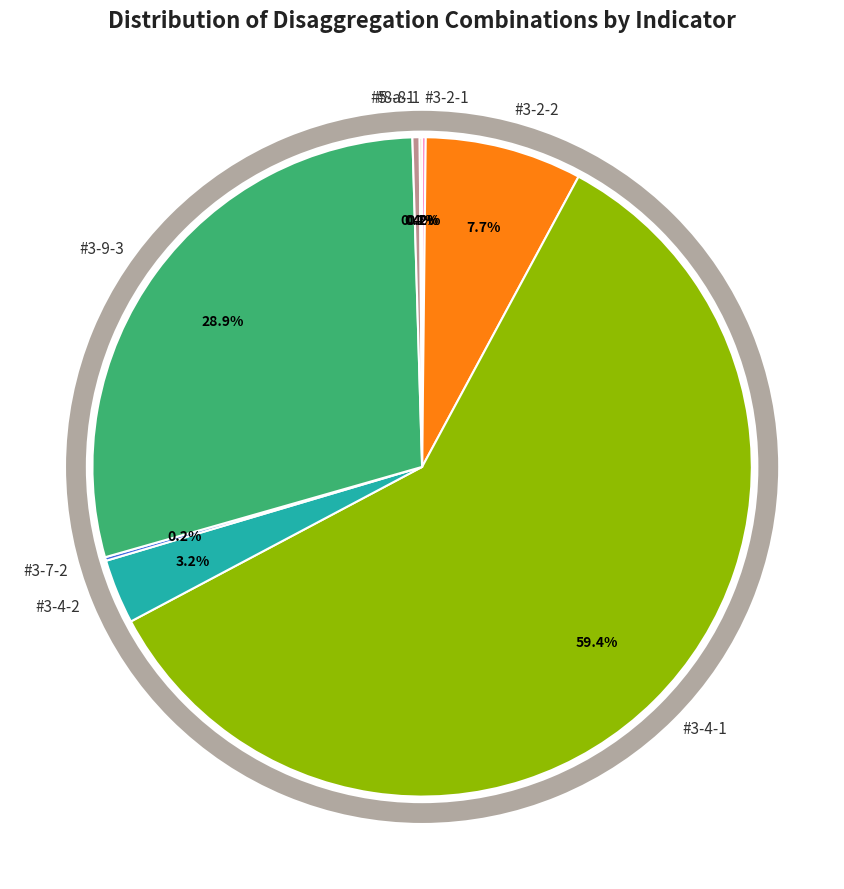

What is the largest slice in the pie chart?

#3-4-1